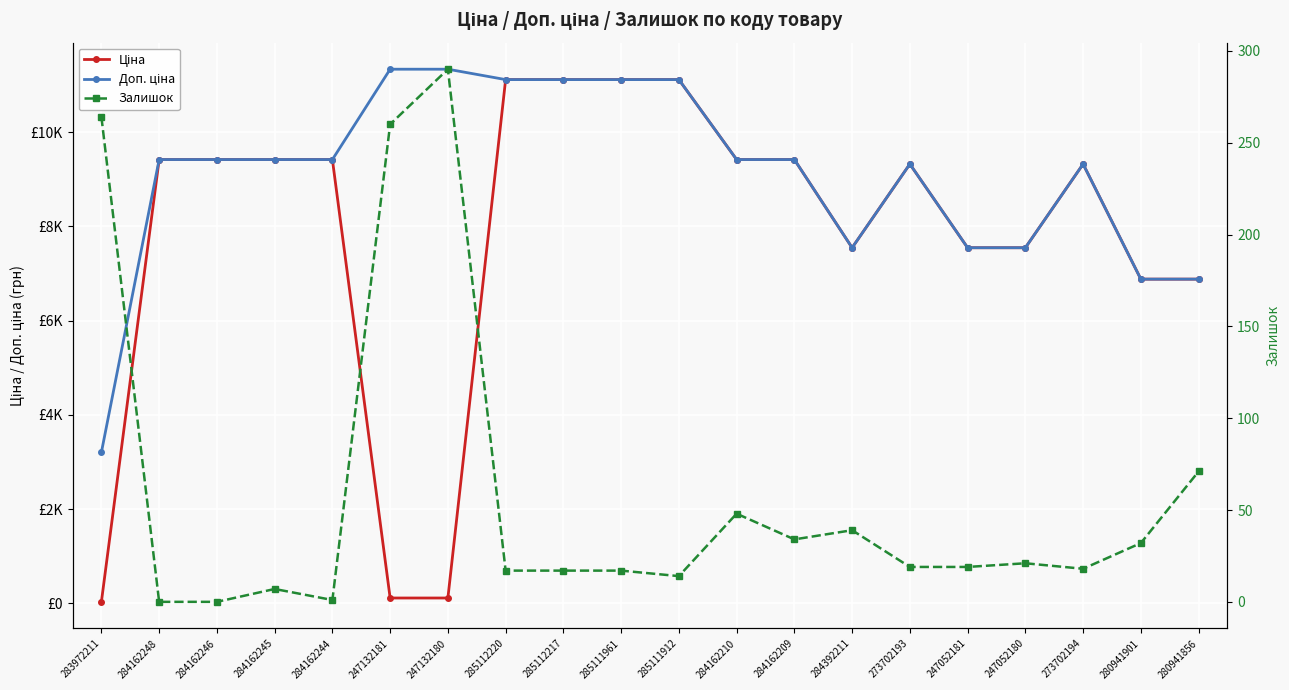

At how many categories does at least one series exceed 5421?

19